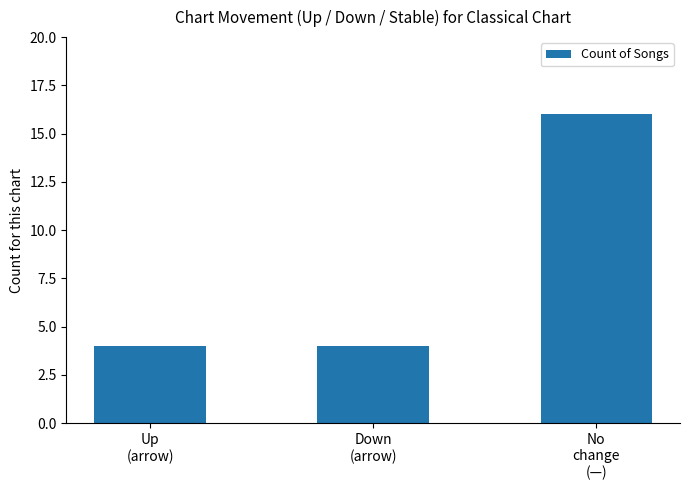

What is the sum of all values?

24